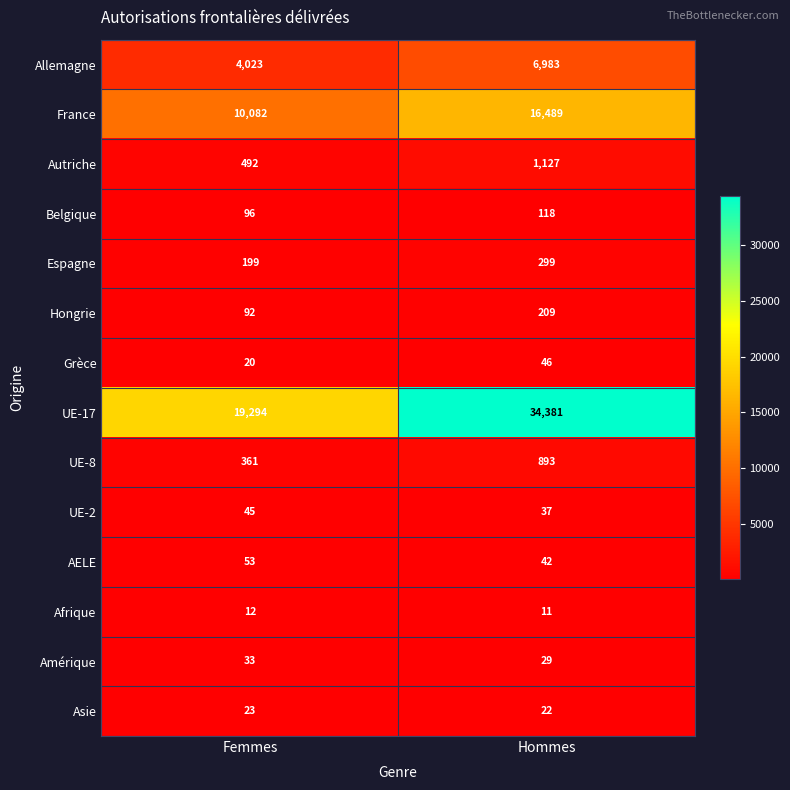

What is the minimum value shown in the chart?

11